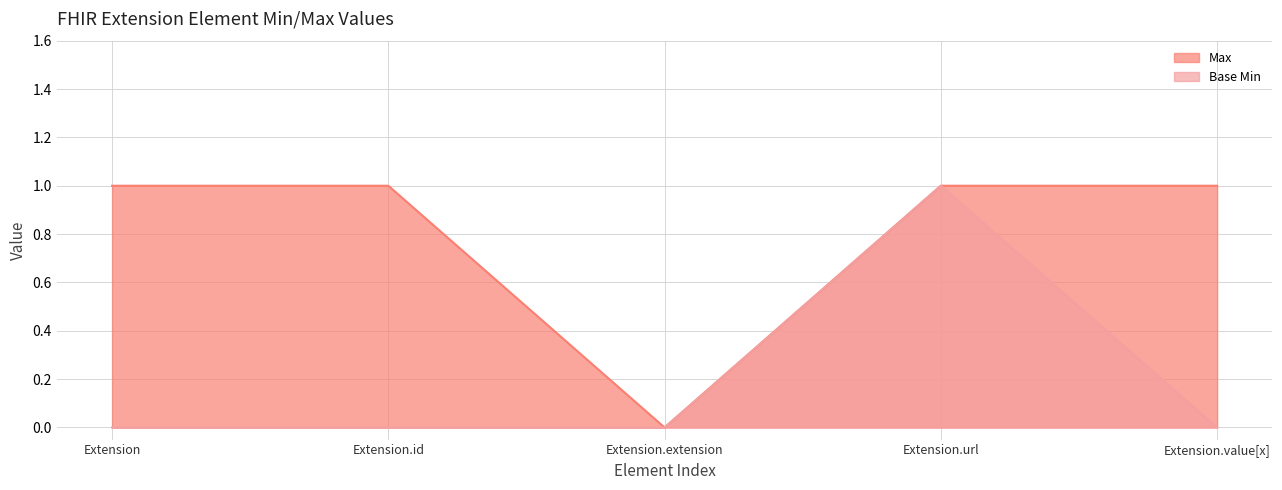

Which series has the widest spread of values?

Max